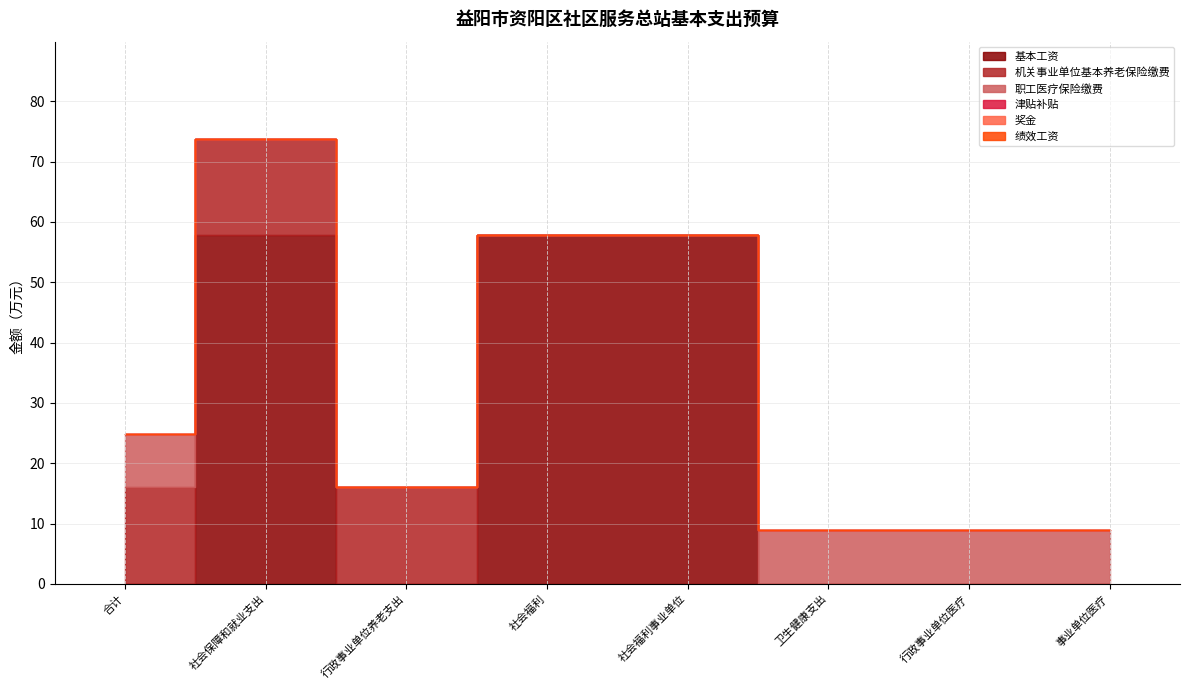

What is the label of the 3rd point from the right?

卫生健康支出